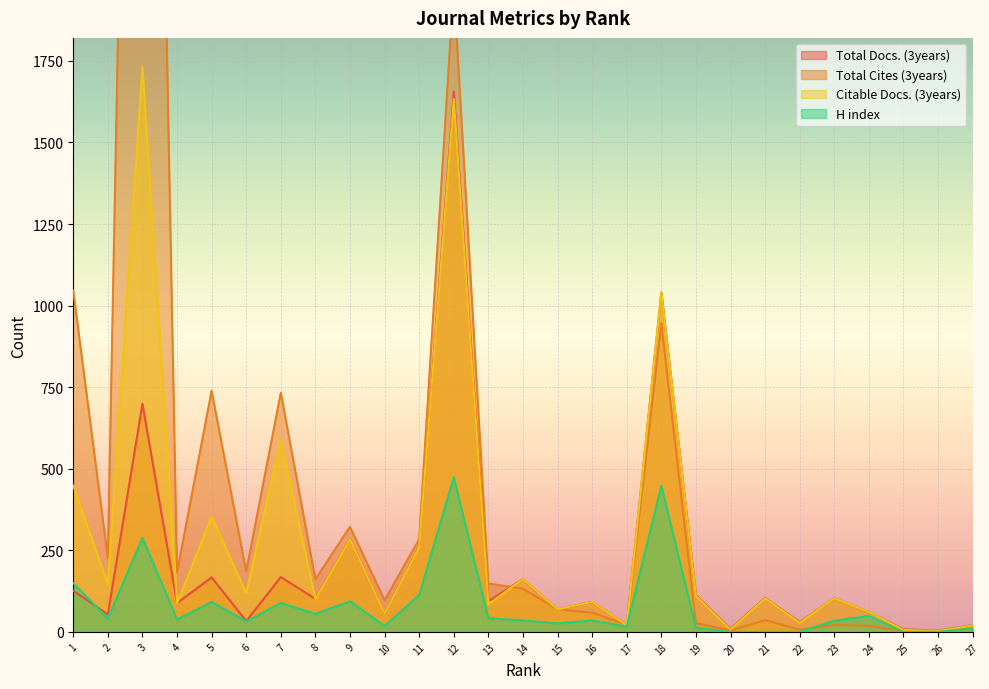

Reading left to right, transcribe all the data shown in this chart.

Total Docs. (3years): 126	53	699	88	167	33	168	101	285	56	262	1655	94	162	69	92	20	1040	112	9	104	30	103	61	8	4	20
Total Cites (3years): 1046	227	5684	182	739	185	733	161	322	97	284	1980	148	132	69	59	21	945	27	4	36	7	21	19	3	0	19
Citable Docs. (3years): 448	145	1731	88	353	118	588	100	284	56	260	1633	85	162	69	92	20	1040	110	7	103	28	103	61	6	3	19
H index: 149	41	288	38	92	32	89	55	94	18	113	474	42	35	26	35	16	448	13	0	0	0	34	49	0	0	11